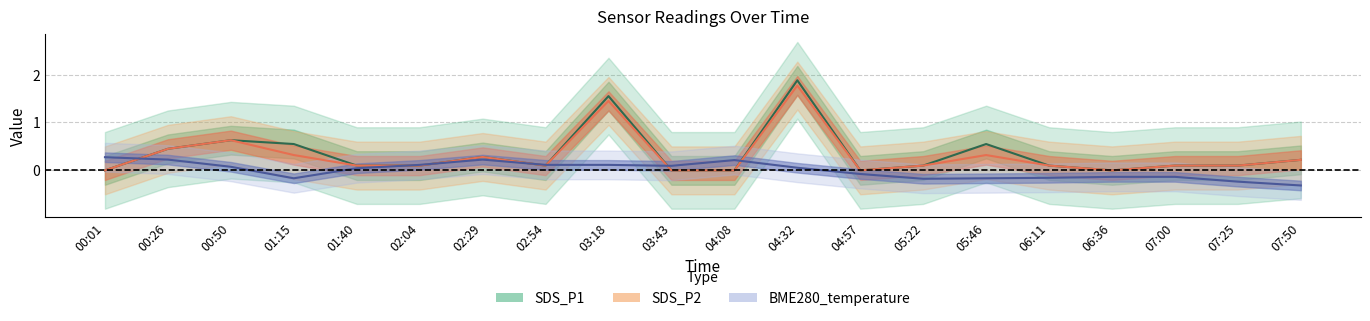

True or false: SDS_P1 and SDS_P2 cross at least once.

False